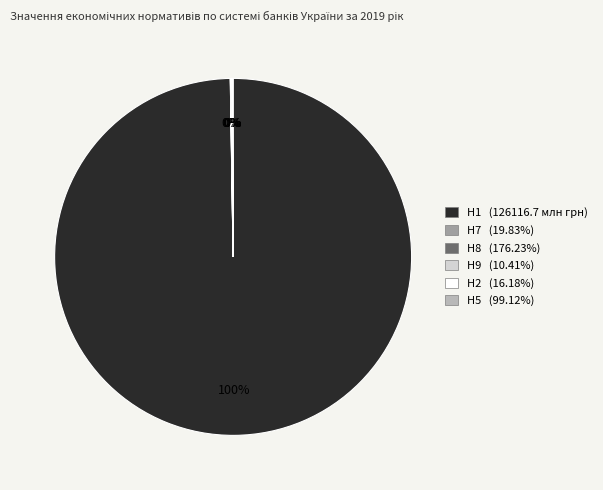

Does any single category account for the majority?

Yes